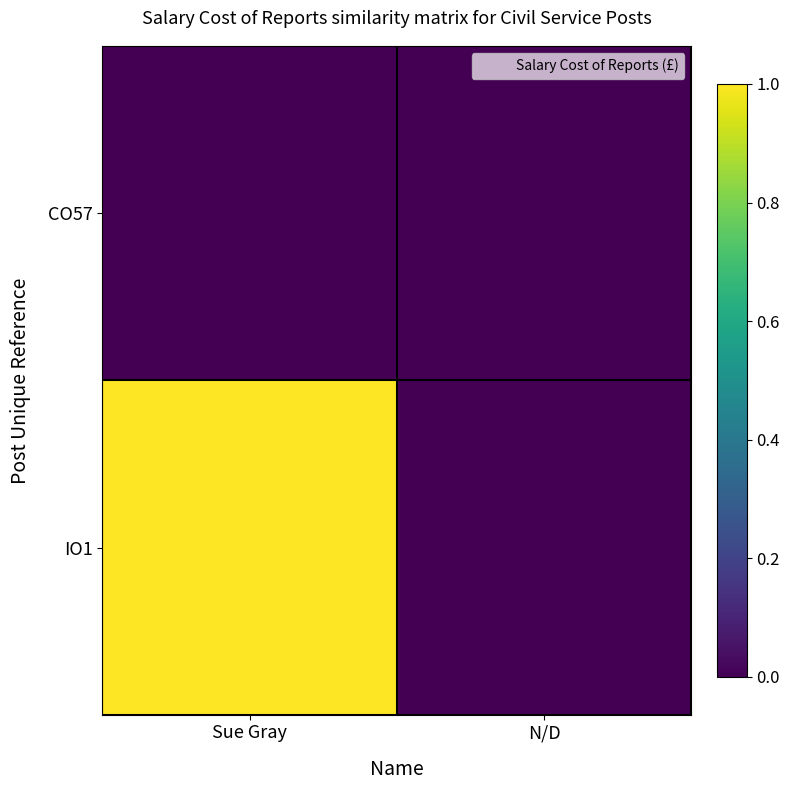

Reading left to right, what are all the values shown in this chart?

CO57: Sue Gray=0	N/D=0
IO1: Sue Gray=1	N/D=0